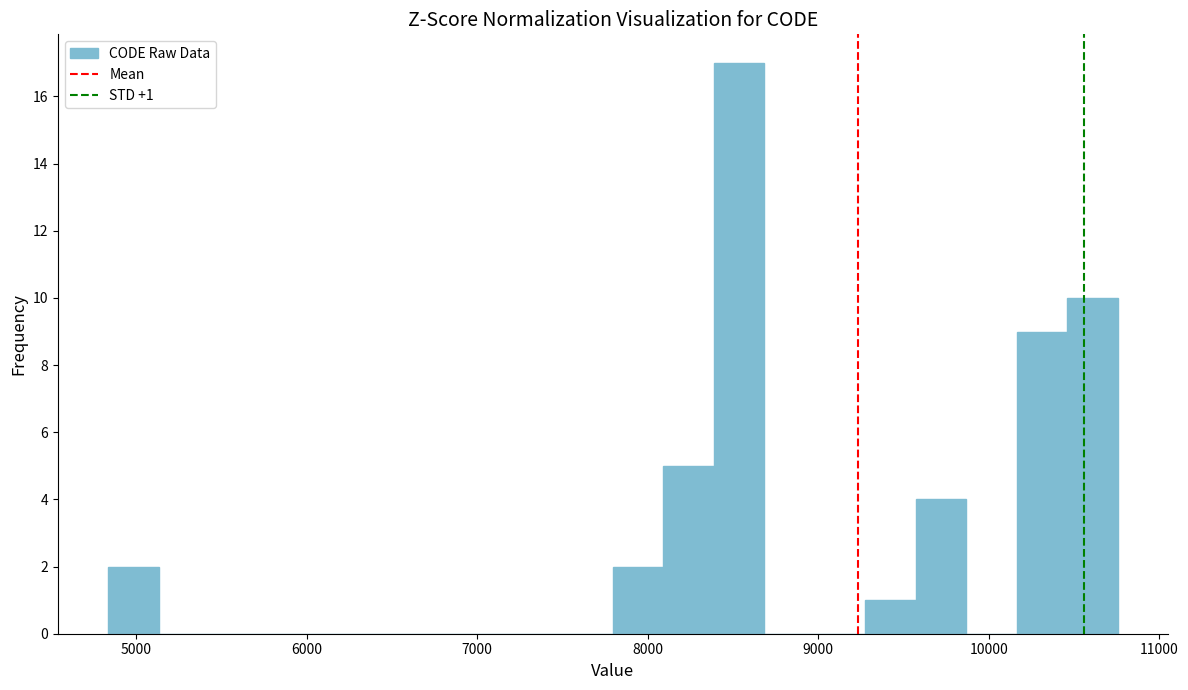

Read against the x-axis, roughly where is the centre of the tallest bar?

8500